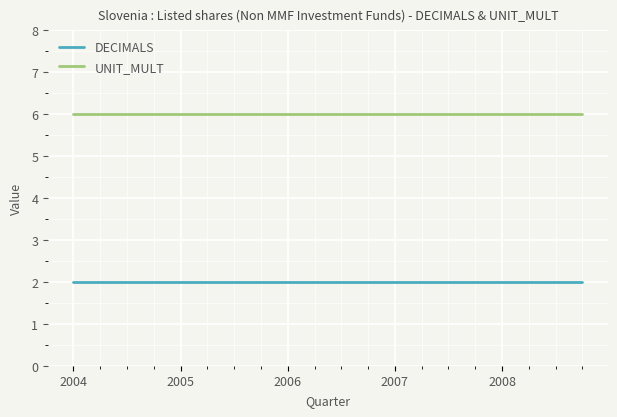

True or false: UNIT_MULT and DECIMALS intersect in this chart.

False